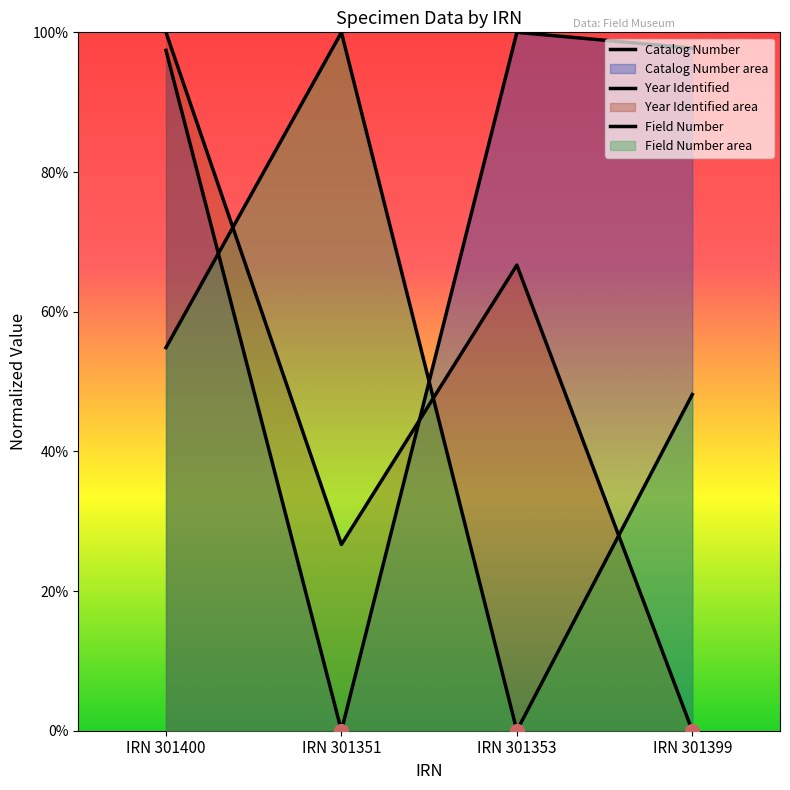

What is the average value of the Field Number series?

0.5